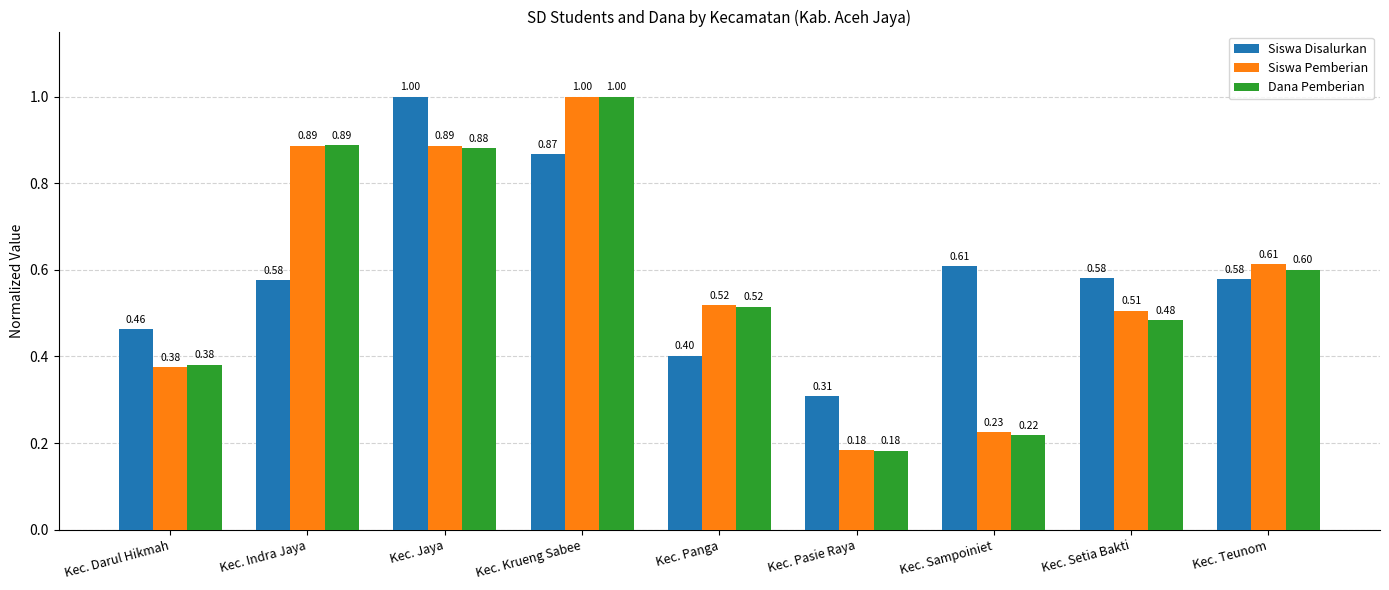

What is the difference between the maximum and minimum values in the Dana Pemberian series?

0.8